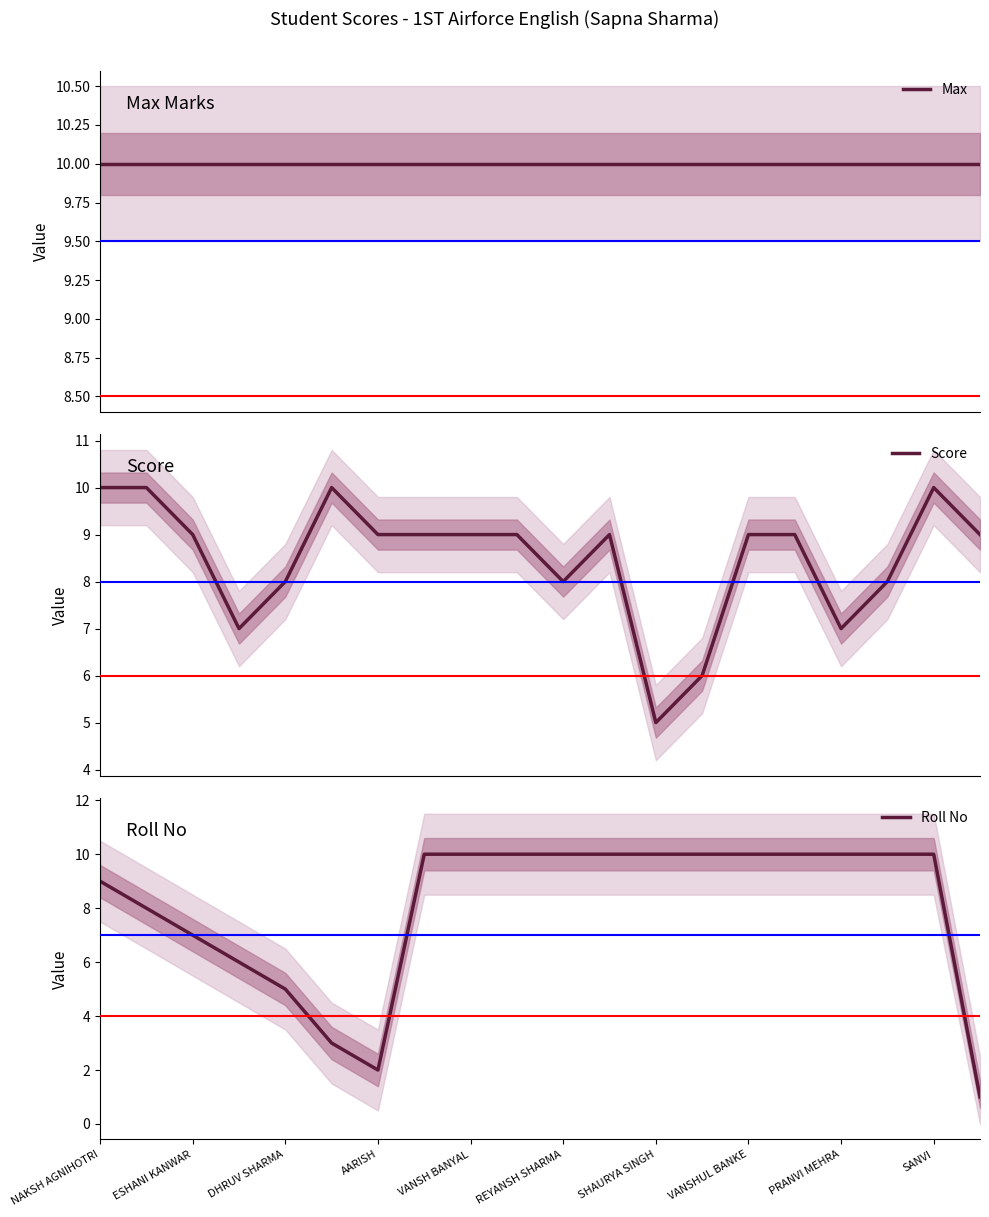

True or false: Roll No has a value of 9 at NAKSH AGNIHOTRI.

True